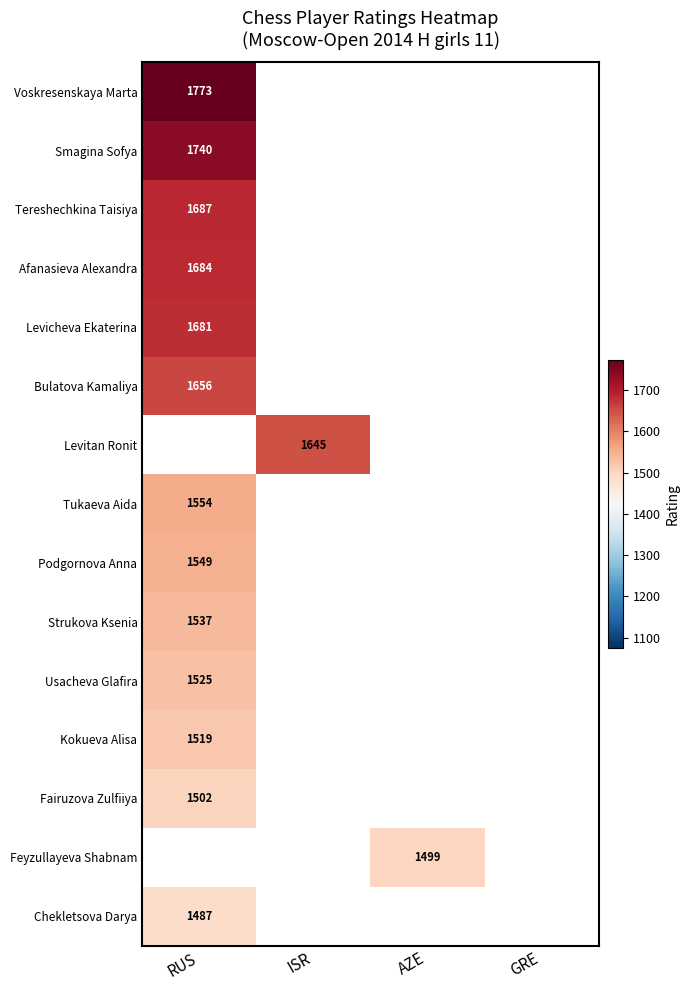

True or false: Levicheva Ekaterina has a value of 861.0 at RUS.

False